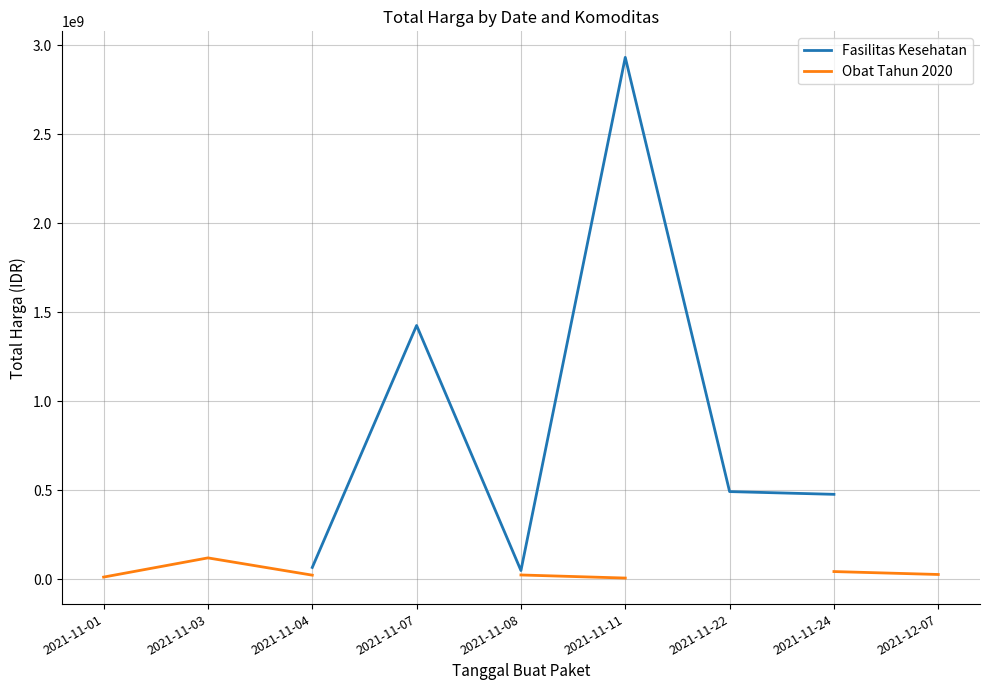

What is the sum of the Obat Tahun 2020 values at 2021-12-07 and 2021-11-03?

148025270.0